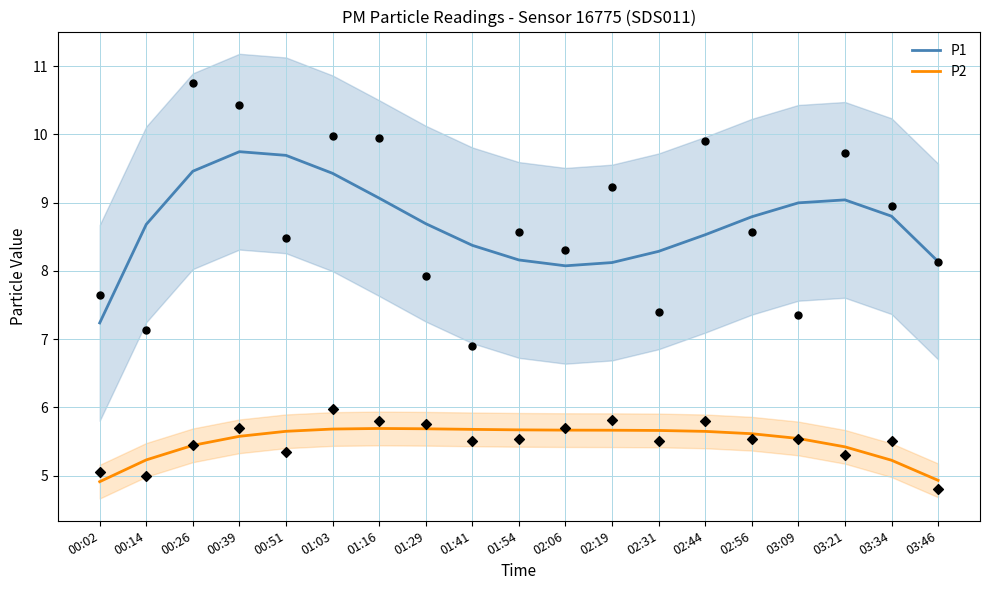

Which series reaches the maximum Y coordinate?

P1